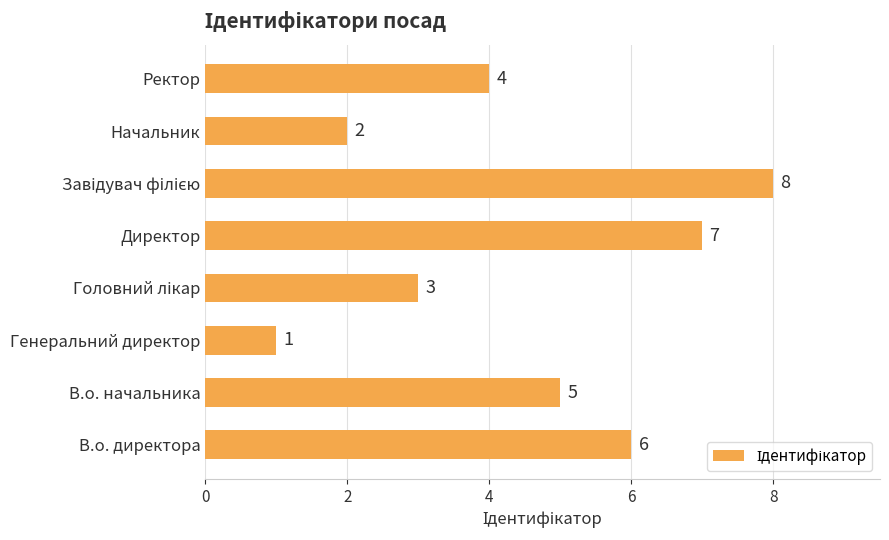

How many values are below 5?

4